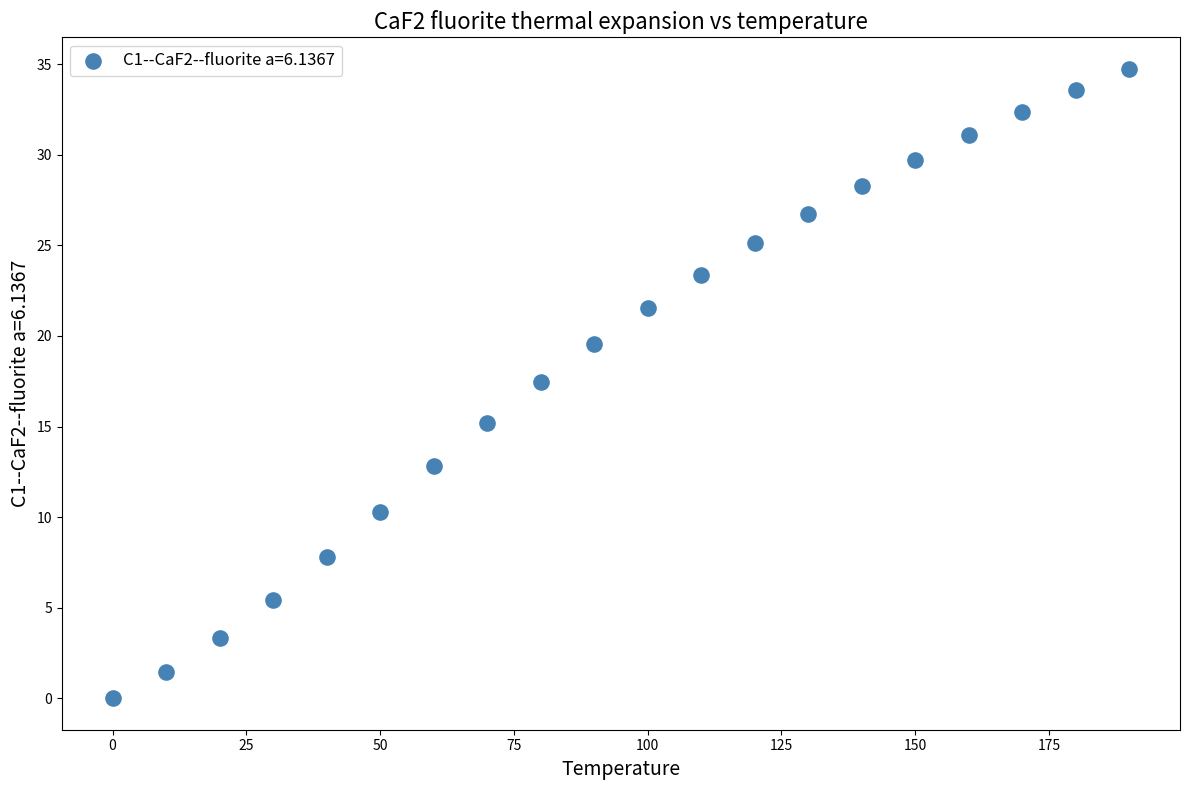

What Y value in the scatter plot is closest to 17?

17.4